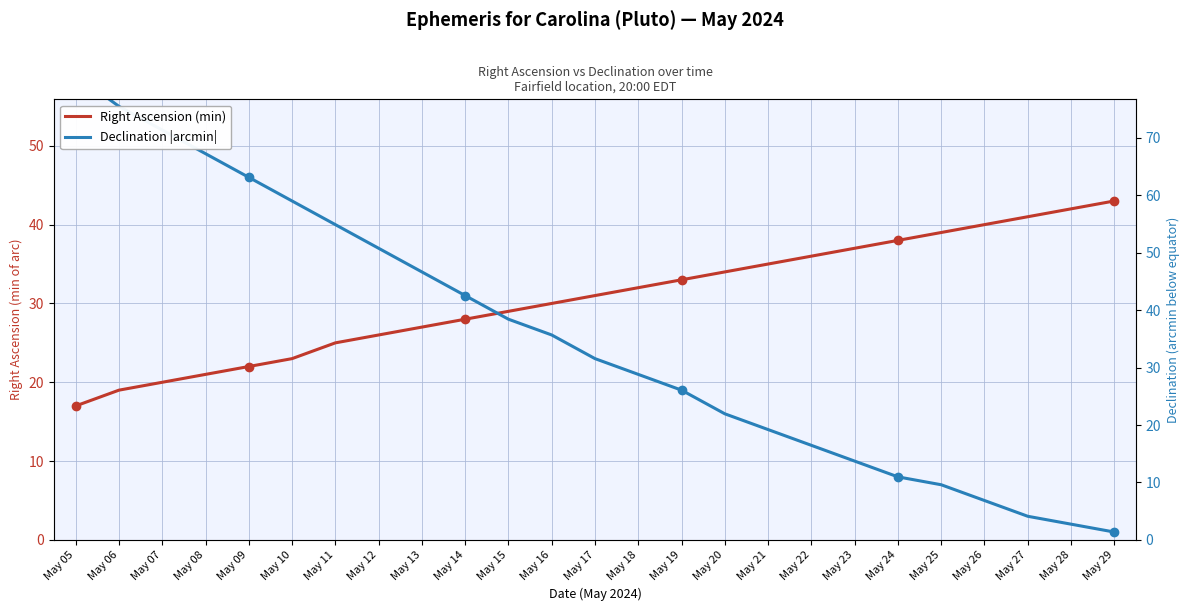

Between May 12 and May 21, which series saw the biggest shift?

Declination |arcmin|